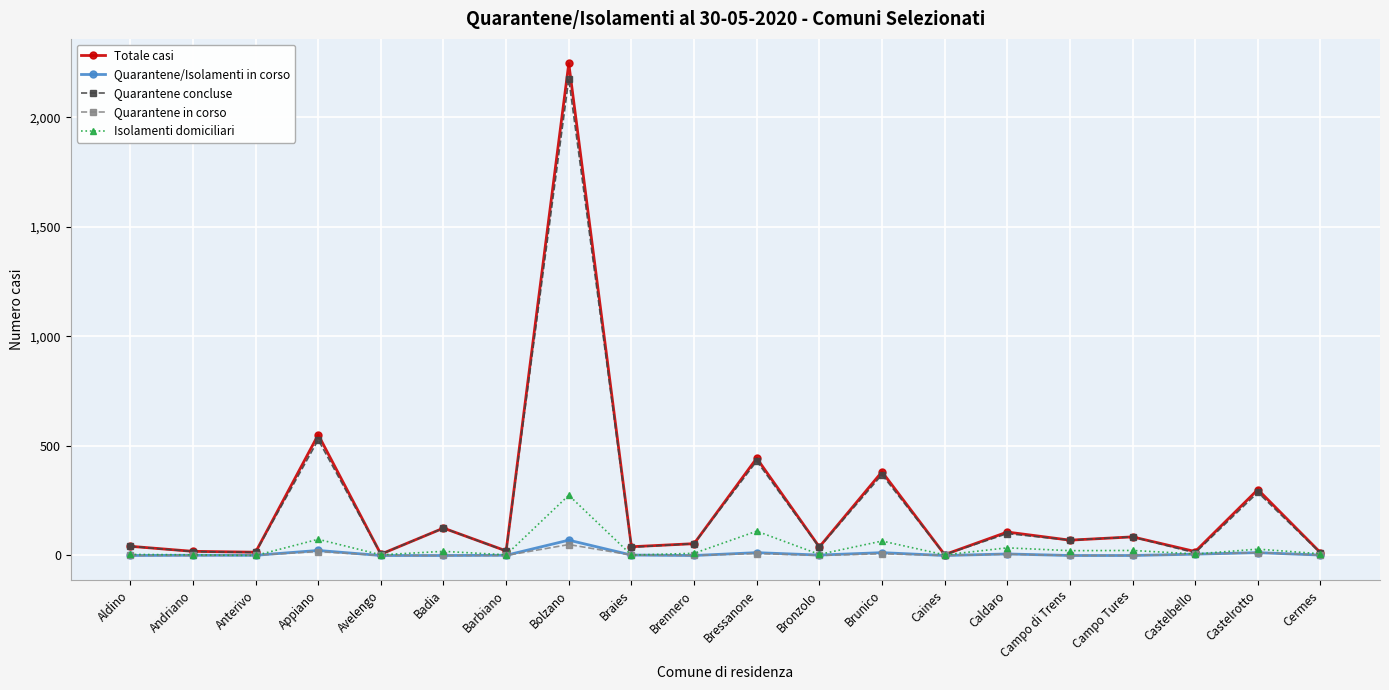

What is the sum of the Quarantene/Isolamenti in corso values at Bolzano and Andriano?

71